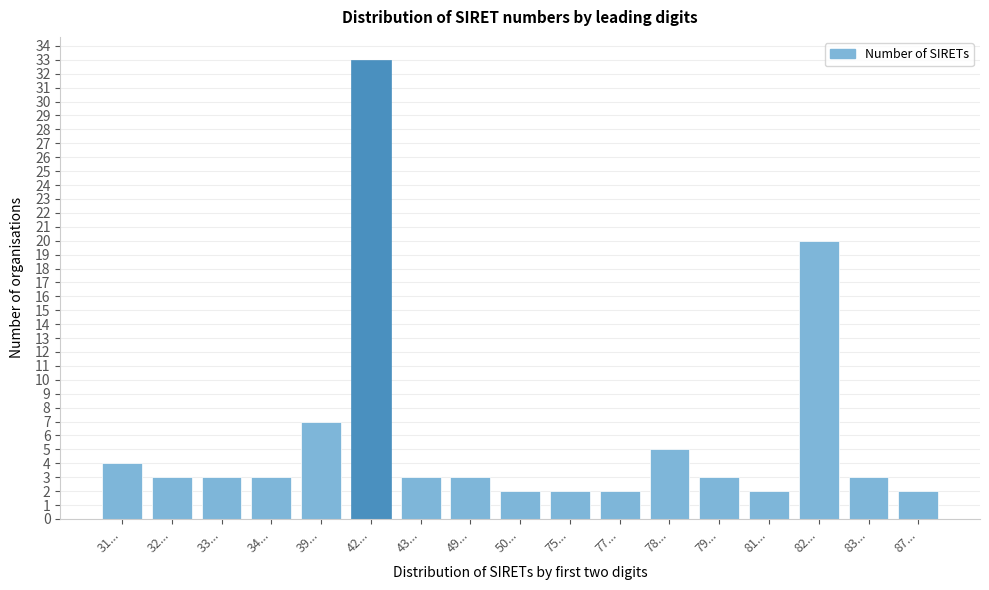

Reading left to right, extract all data points from this chart.

4	3	3	3	7	33	3	3	2	2	2	5	3	2	20	3	2